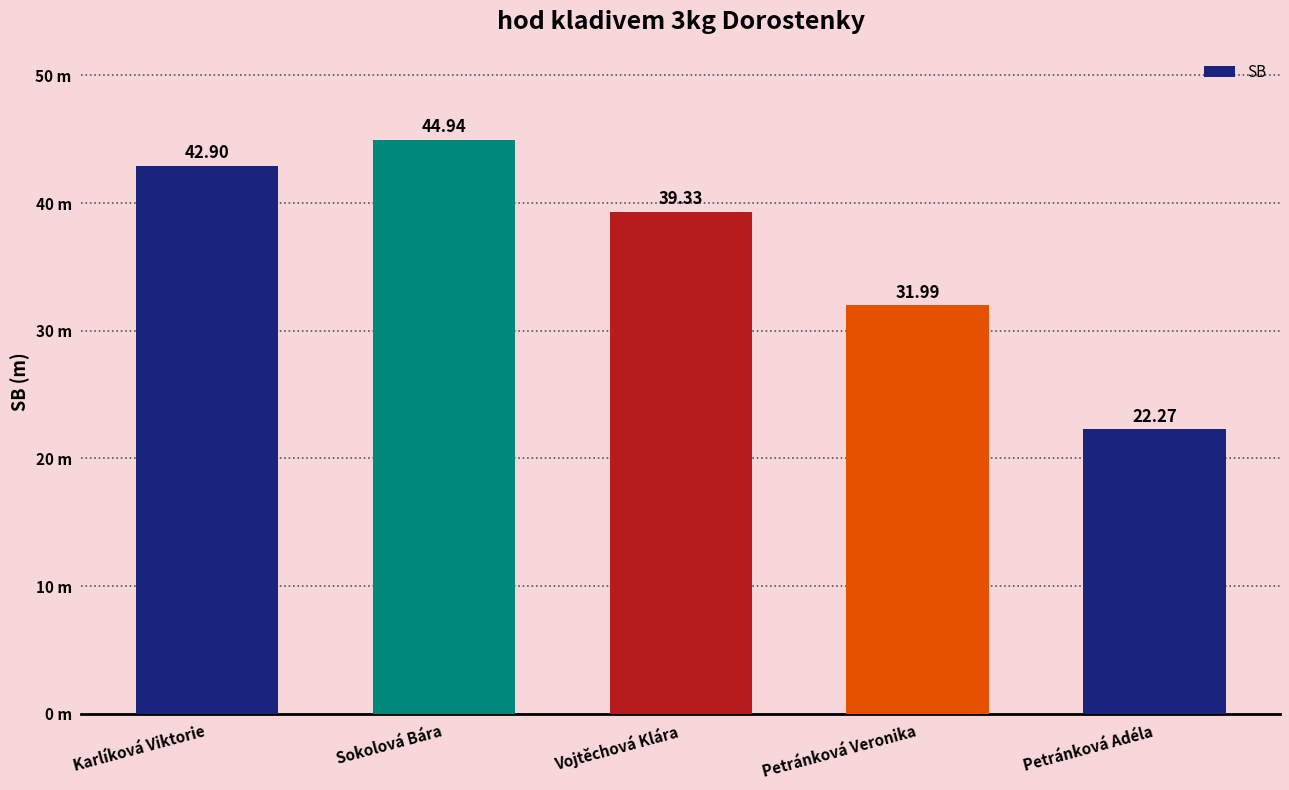

What is the label of the 3rd bar from the right?

Vojtěchová Klára